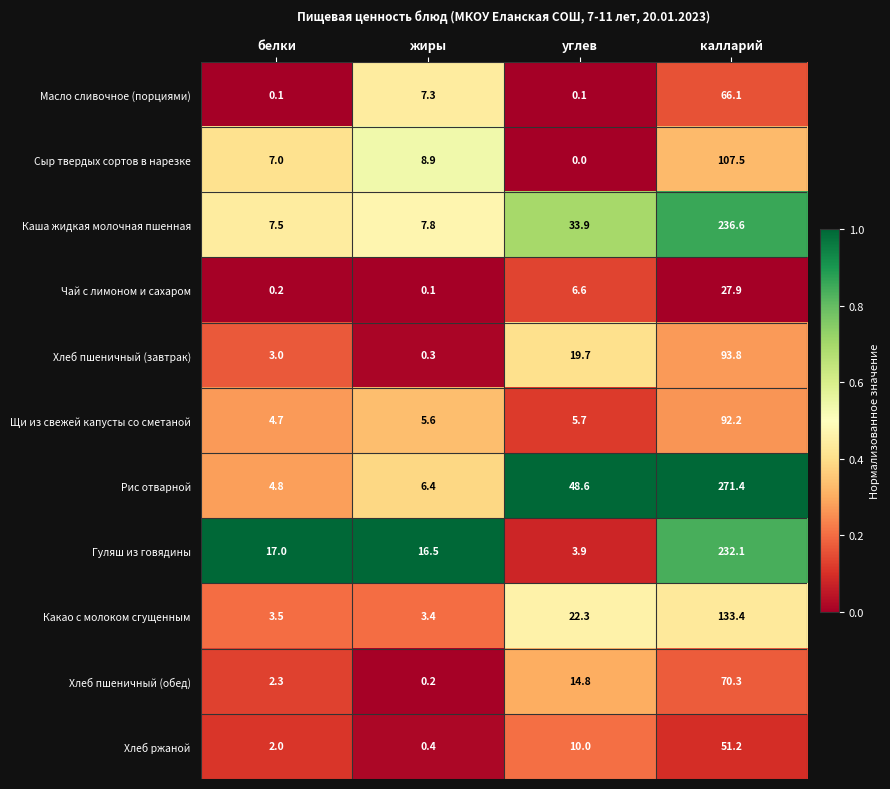

The Сыр твердых сортов в нарезке series shows 107.5 at калларий. True or false?

True